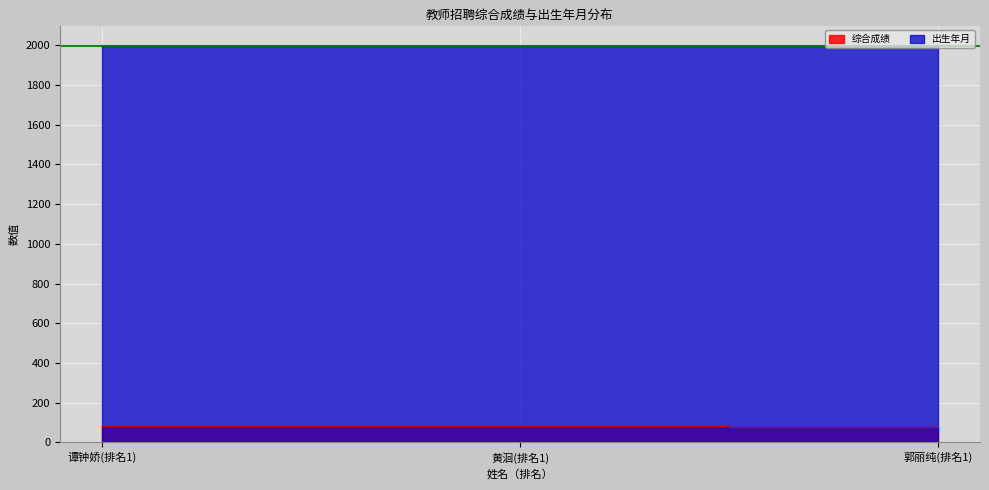

List the series in order of their overall mean, lowest first.

综合成绩, 出生年月